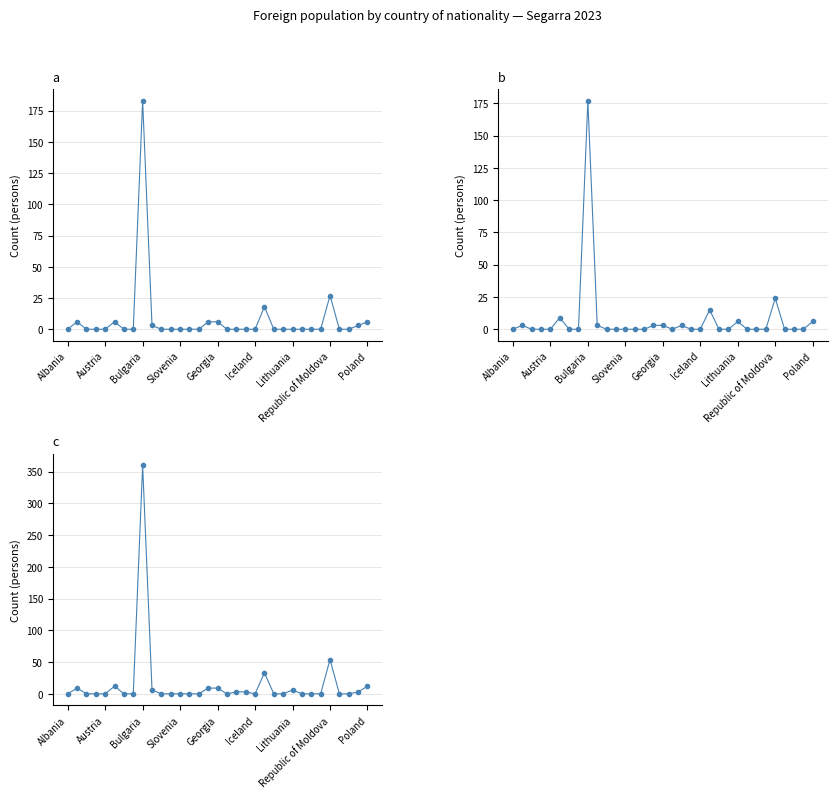

Is the value of Males at Bulgaria greater than the value of Total at Bulgaria?

No